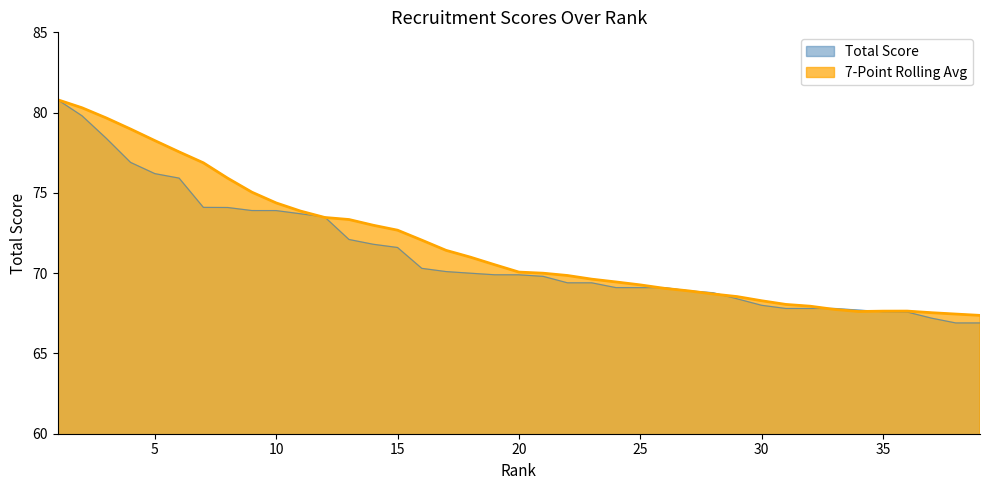

What is the value of the 7-Point Rolling Avg point at the 36th from the left?

67.6